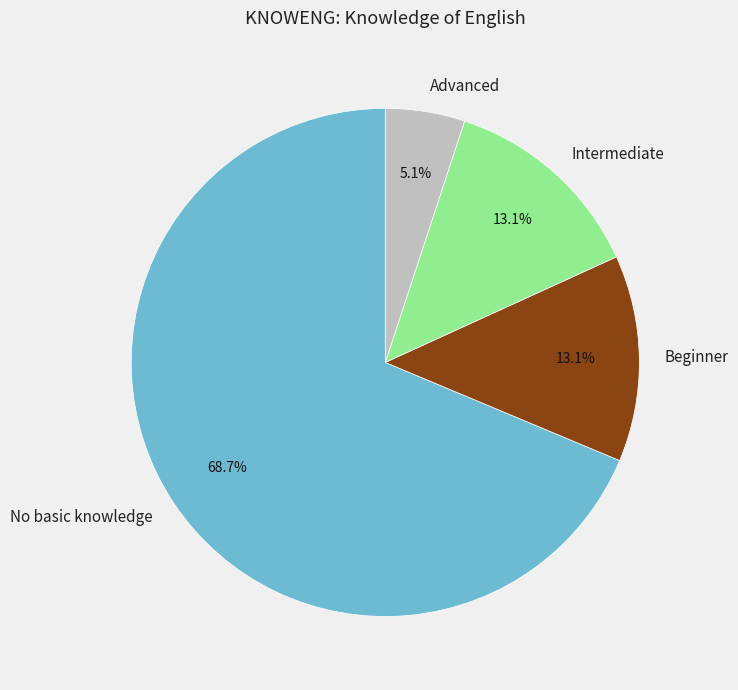

Is there a majority slice in this chart?

Yes